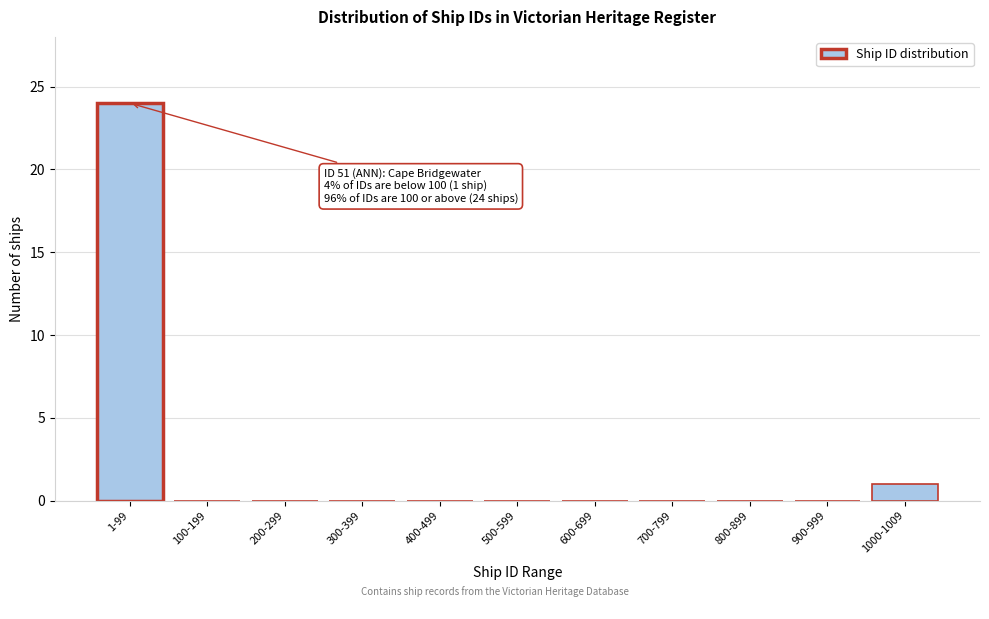

Reading left to right, transcribe all the data shown in this chart.

1-99=24	100-199=0	200-299=0	300-399=0	400-499=0	500-599=0	600-699=0	700-799=0	800-899=0	900-999=0	1000-1009=1